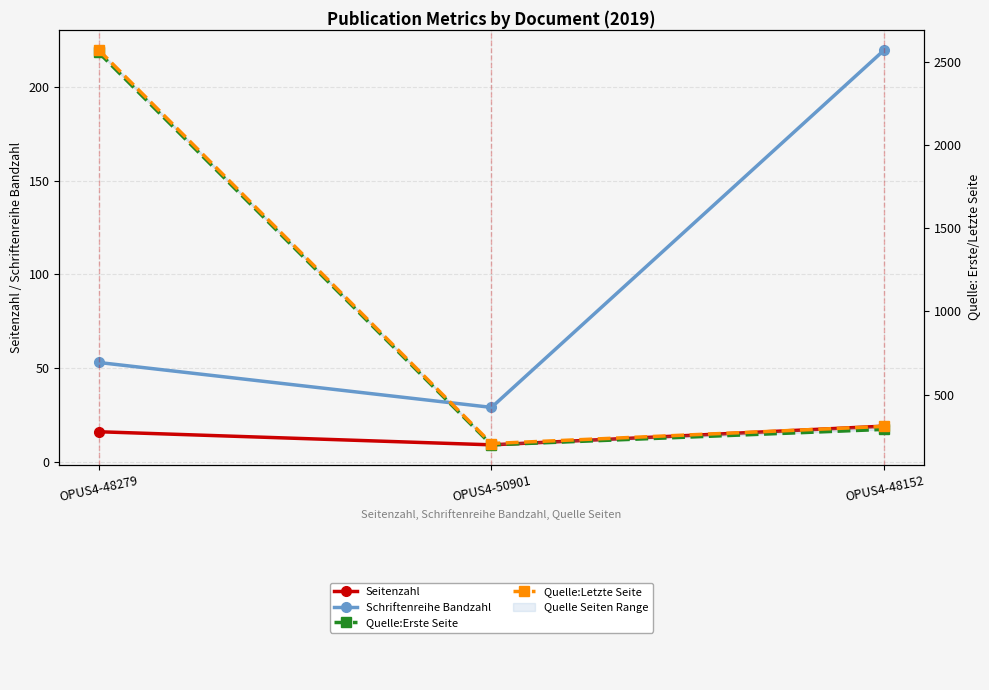

What is the difference between the maximum and minimum values in the Seitenzahl series?

10